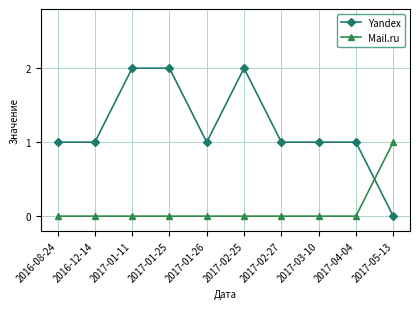

The value of Yandex at 2017-04-04 is 2. True or false?

False